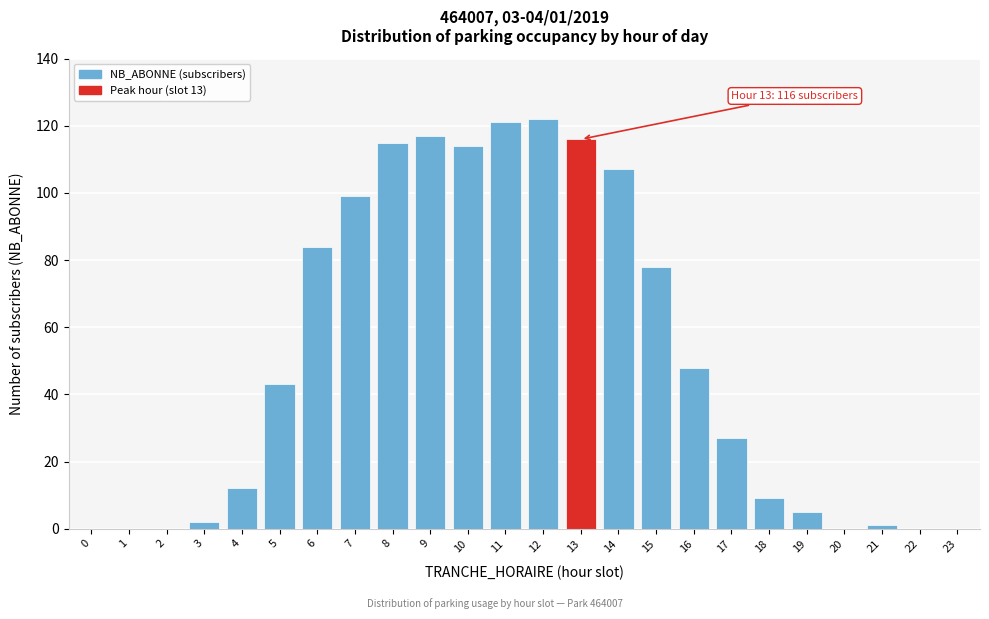

Reading right to left, transcribe all the data shown in this chart.

23=0	22=0	21=1	20=0	19=5	18=9	17=27	16=48	15=78	14=107	13=116	12=122	11=121	10=114	9=117	8=115	7=99	6=84	5=43	4=12	3=2	2=0	1=0	0=0